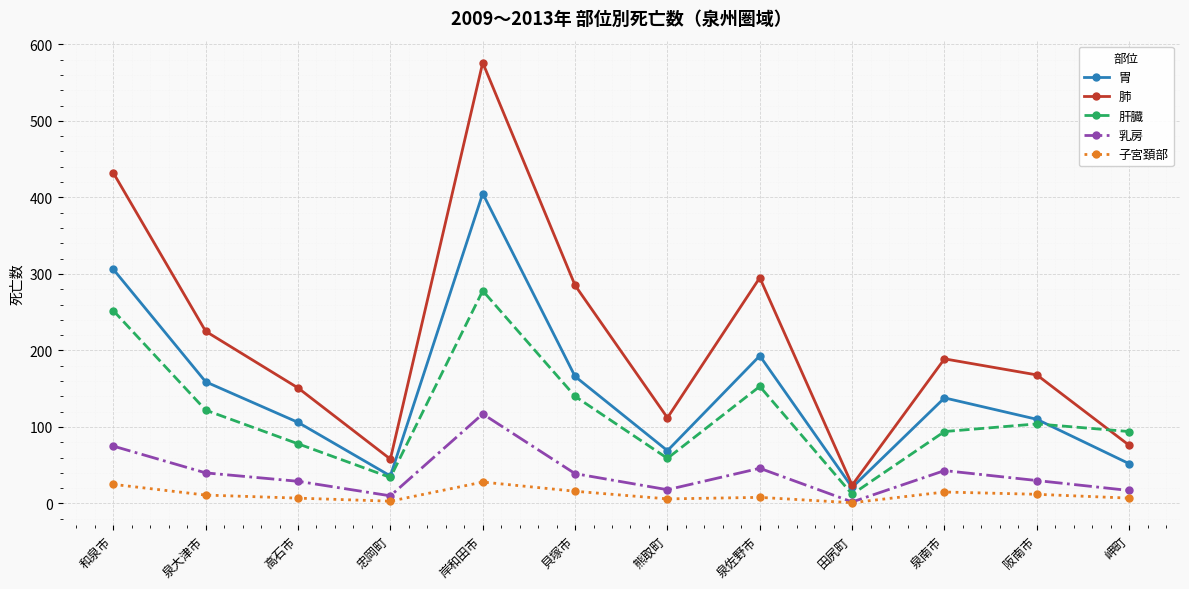

True or false: 子宮頚部 has more than 1 interior local peaks.

True